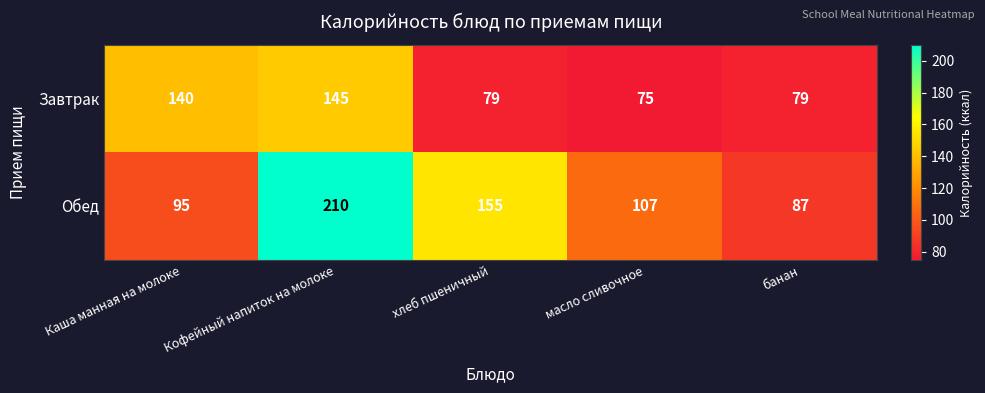

What is the spread (max minus min) of values at хлеб пшеничный?

76